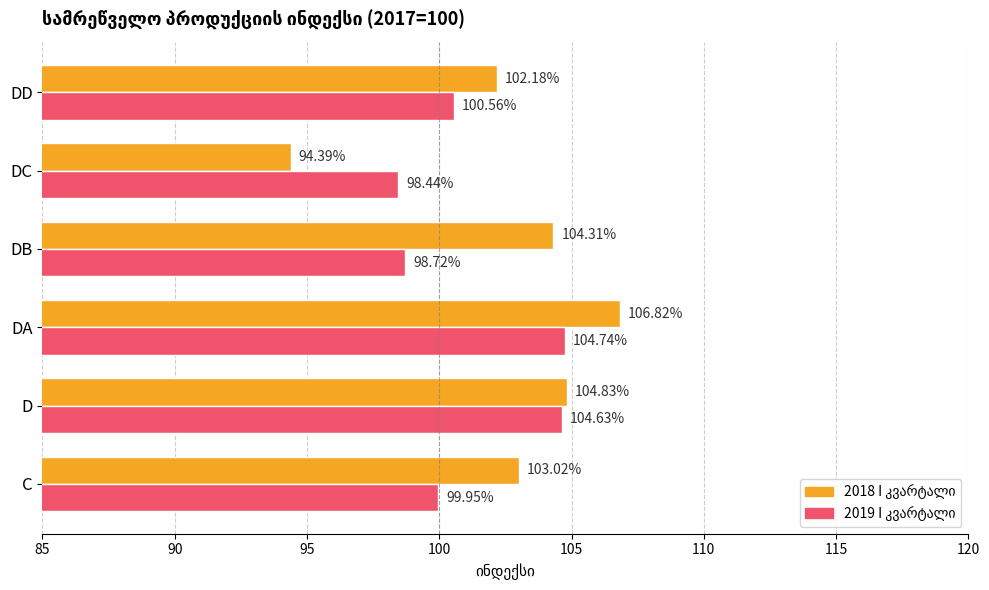

Which category has the lowest value across all series?

DC